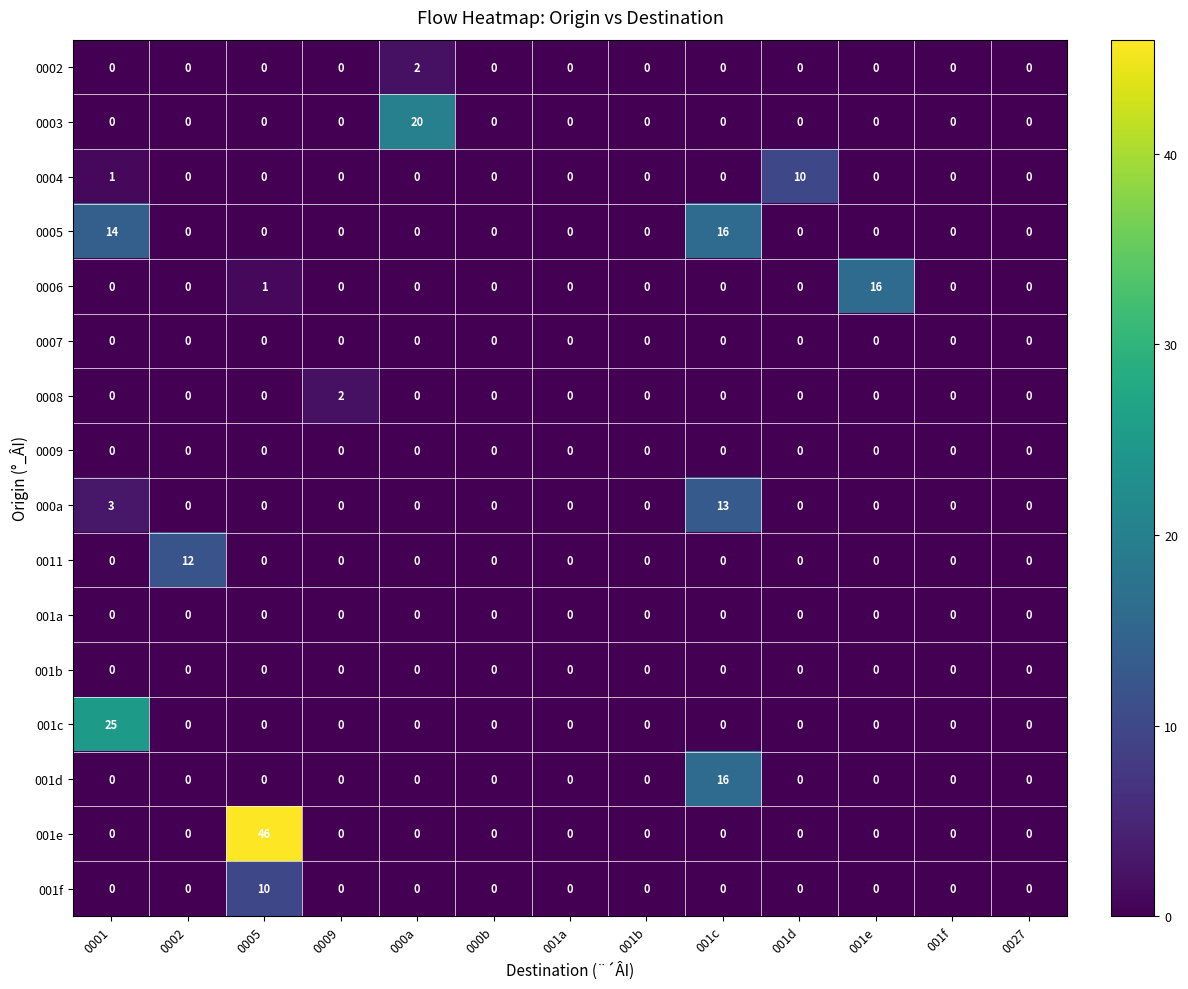

Which series has the largest total across all categories?

001e